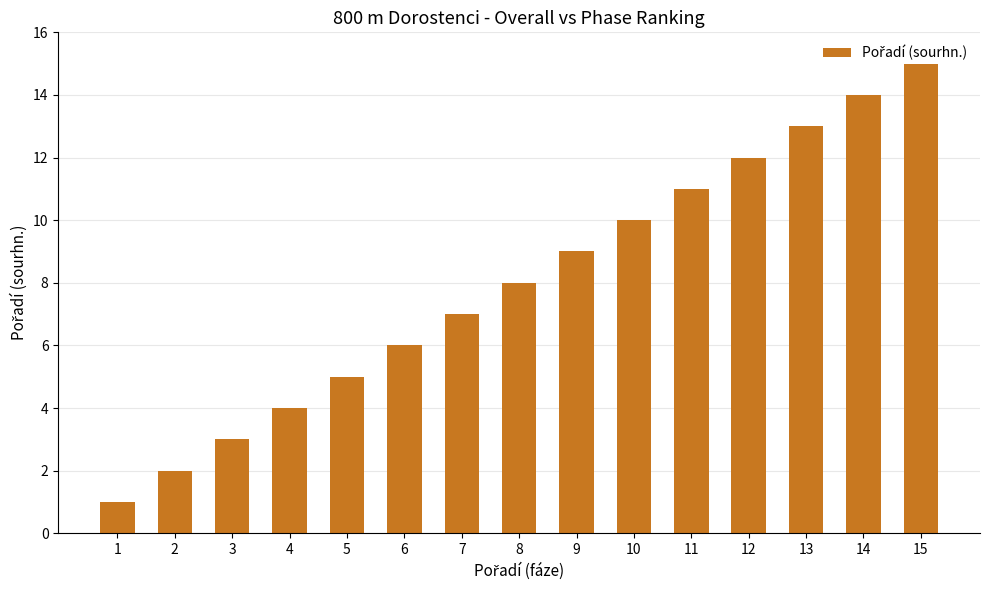

What is the difference between the maximum and minimum values?

14